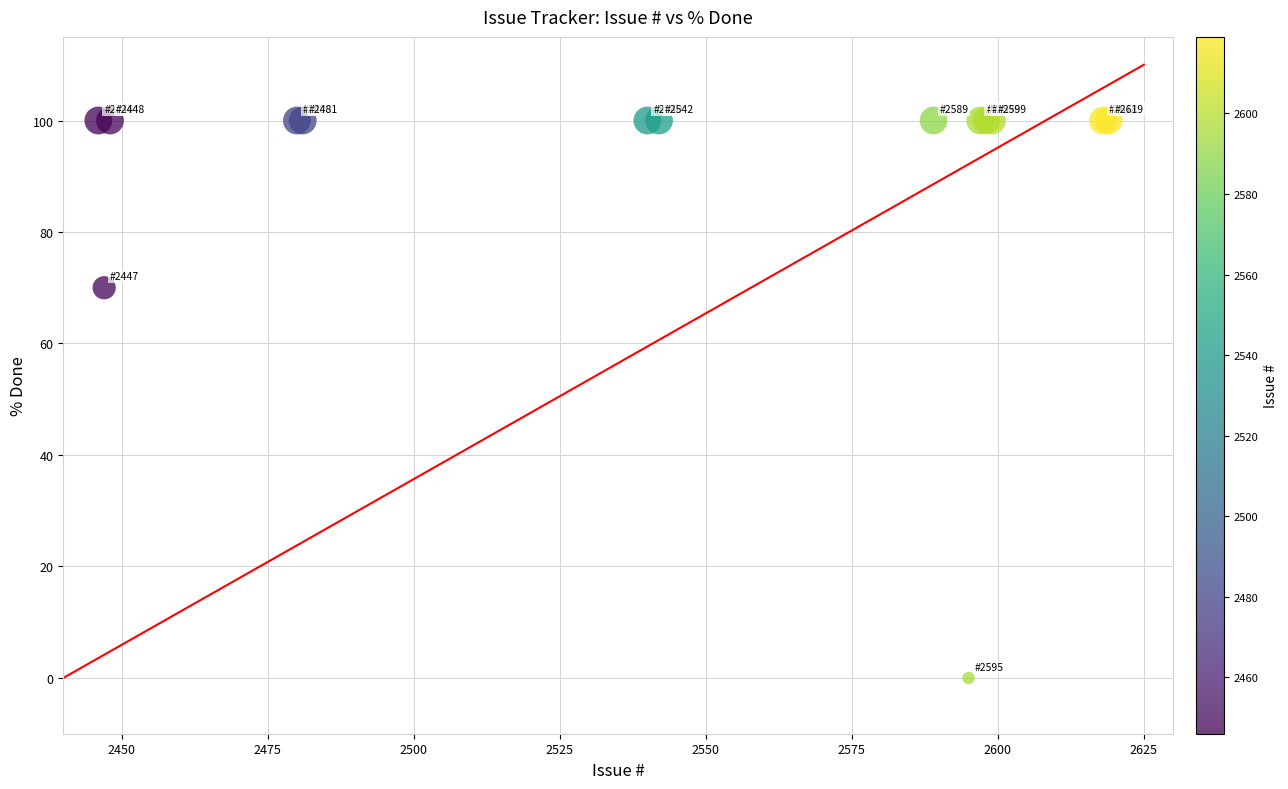

What Y value in the scatter plot is closest to 50?

70